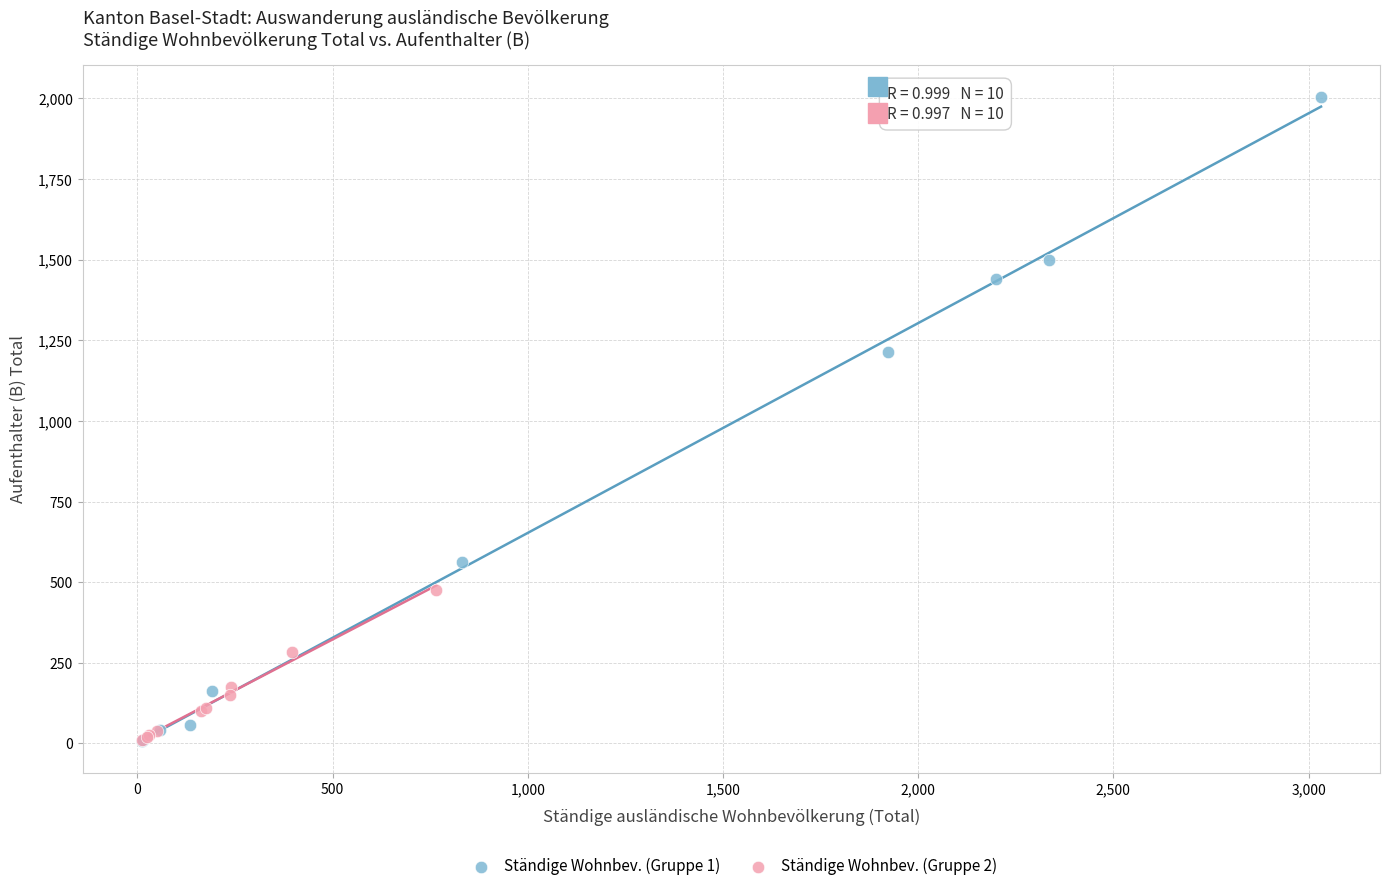

What are all the series names shown in the legend?

Ständige Wohnbev. (Gruppe 1), Ständige Wohnbev. (Gruppe 2)